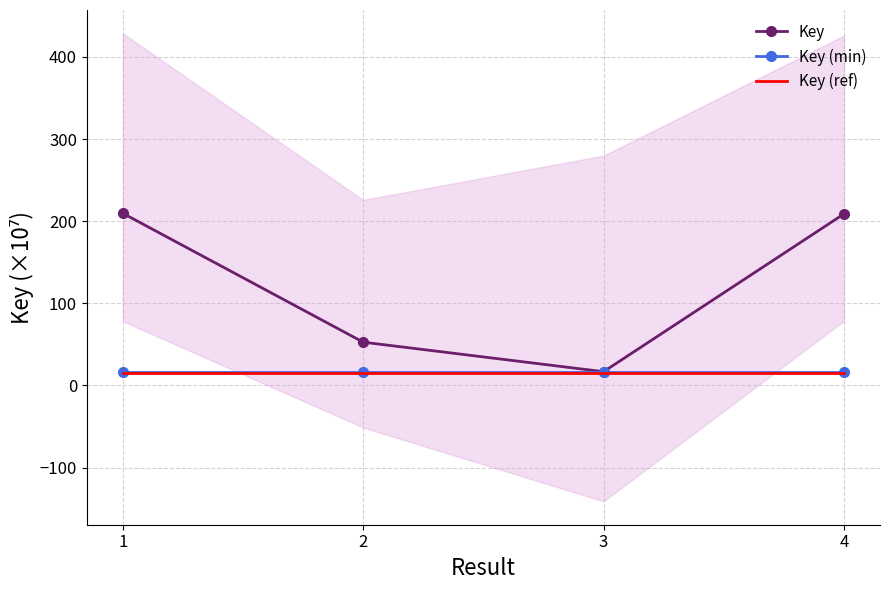

Which category has the lowest value in the Key (ref) series?

1